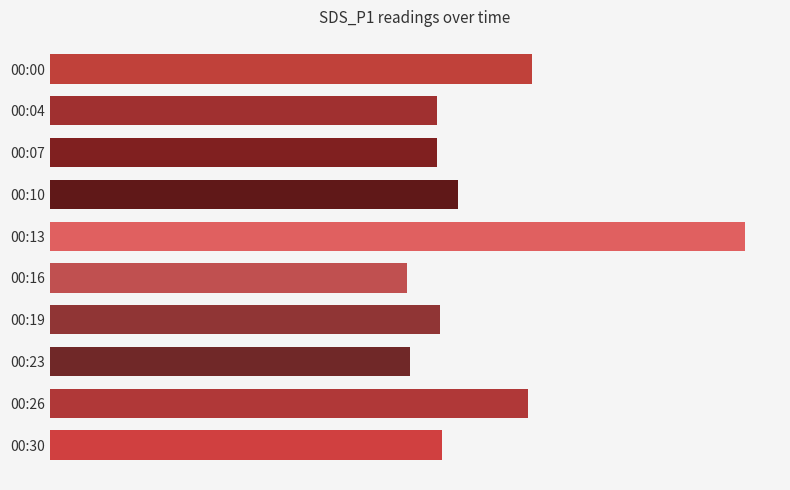

Does the chart contain any negative values?

No